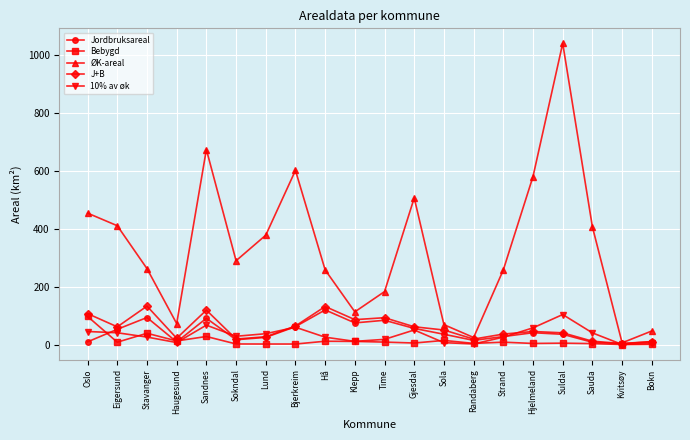

Where do 10% av øk and Bebygd first cross each other?

Oslo and Eigersund